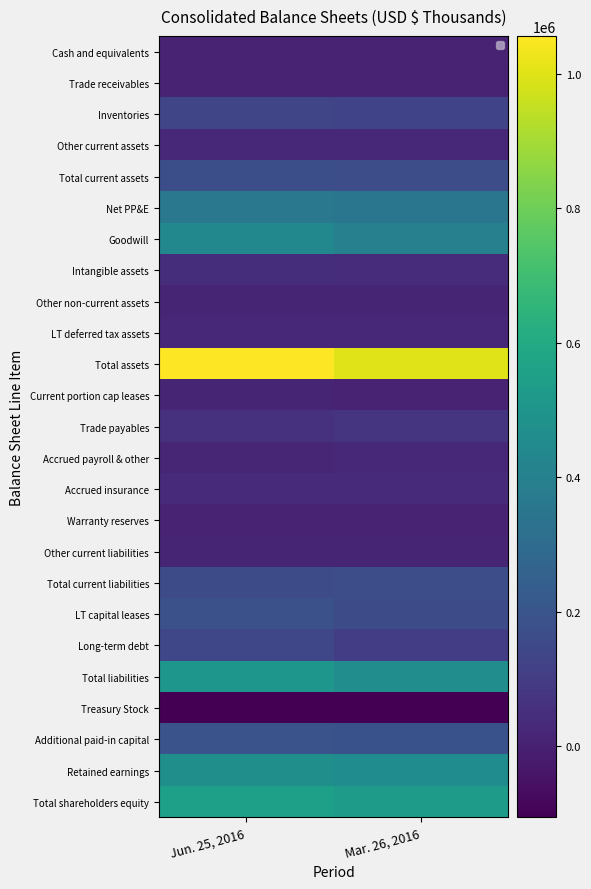

What is the average value of the Total shareholders equity series?

543040